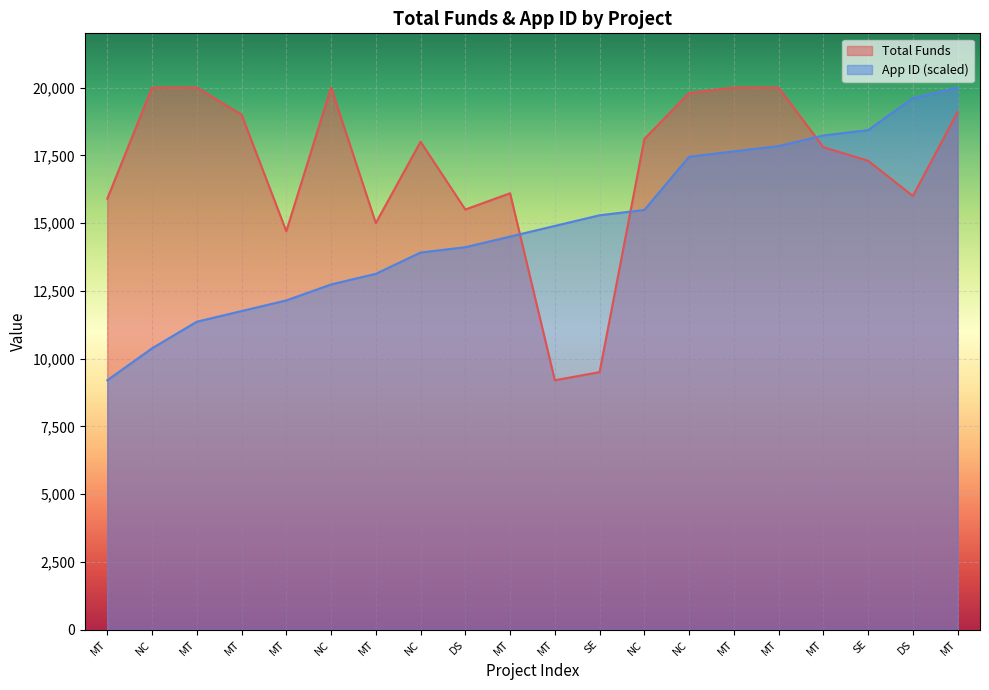

Where do App ID and Total Funds first cross each other?

MT and MT